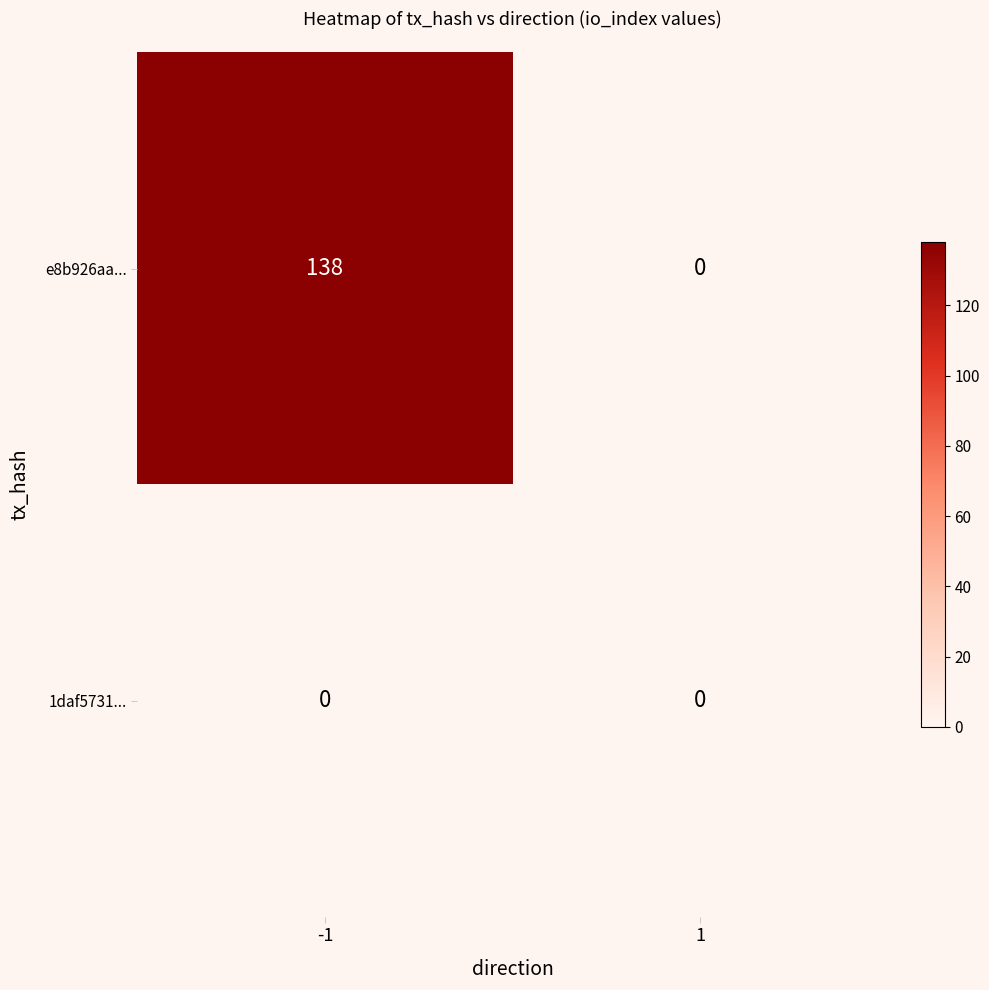

Rank the series at -1 from highest to lowest value.

e8b926aa..., 1daf5731...